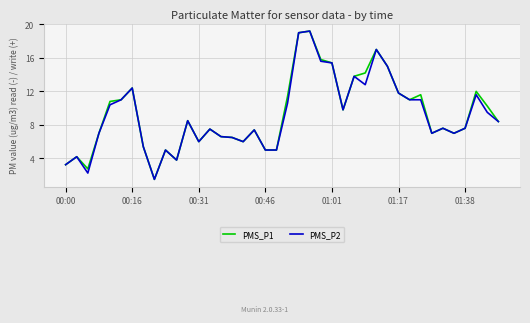

What is the lowest value of the PMS_P1 series?

1.5